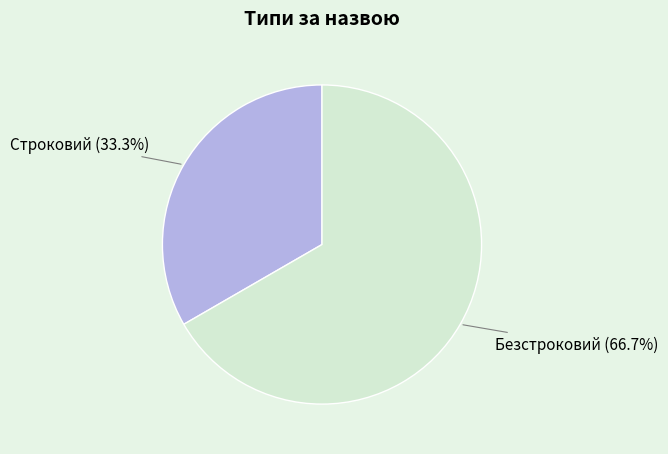

What is the total percentage of Безстроковий and Строковий?

100.0%